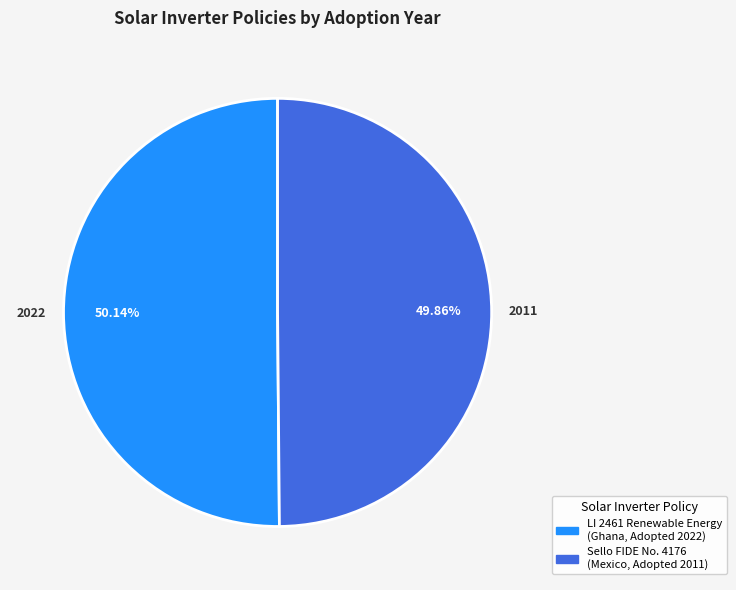

Is there a majority slice in this chart?

Yes